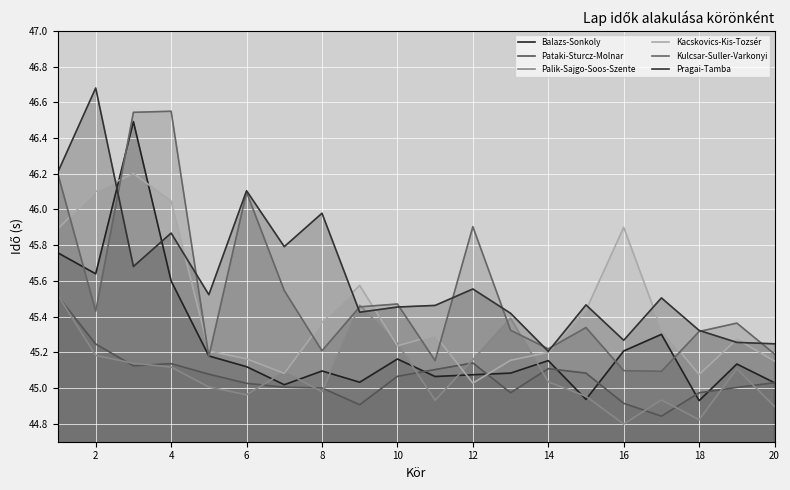

Which series changed the most between 15 and 18?

Kacskovics-Kis-Tozsér